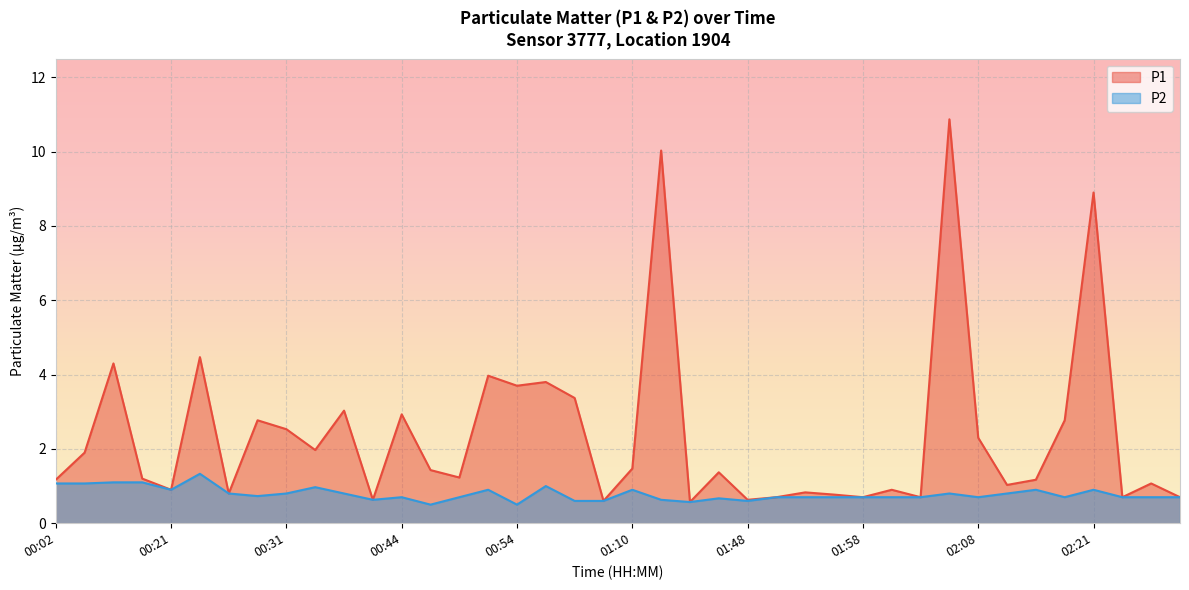

What is the average value of the P2 series?

0.8